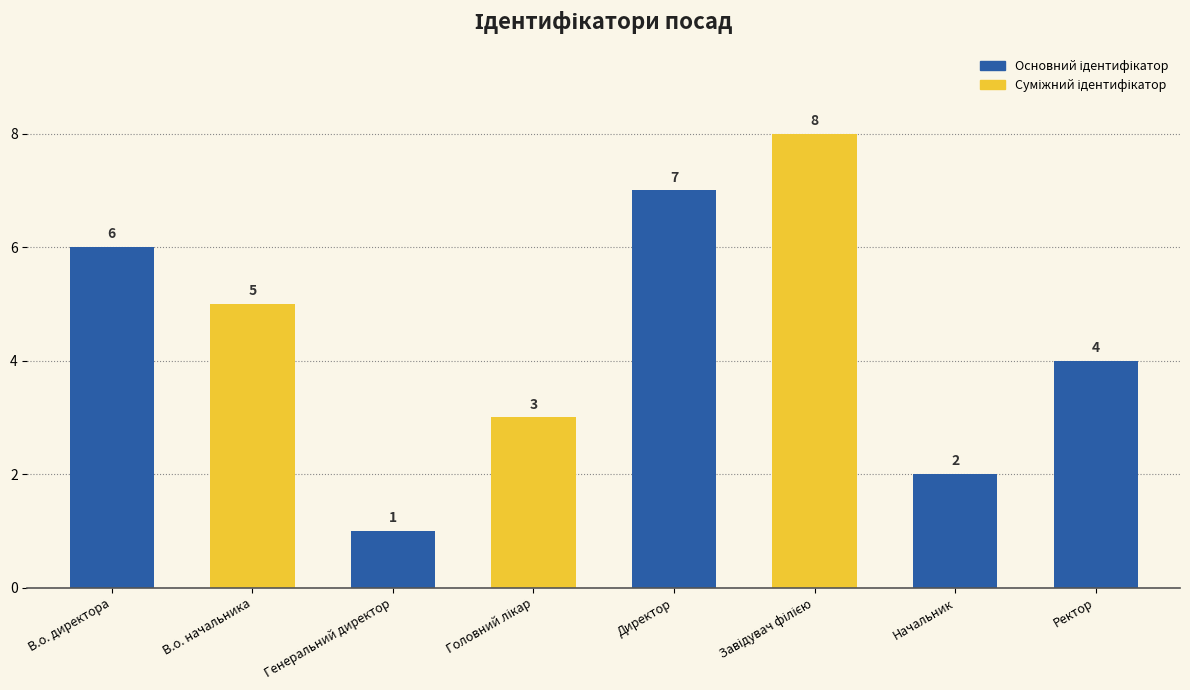

Between Начальник and Генеральний директор, which is larger?

Начальник